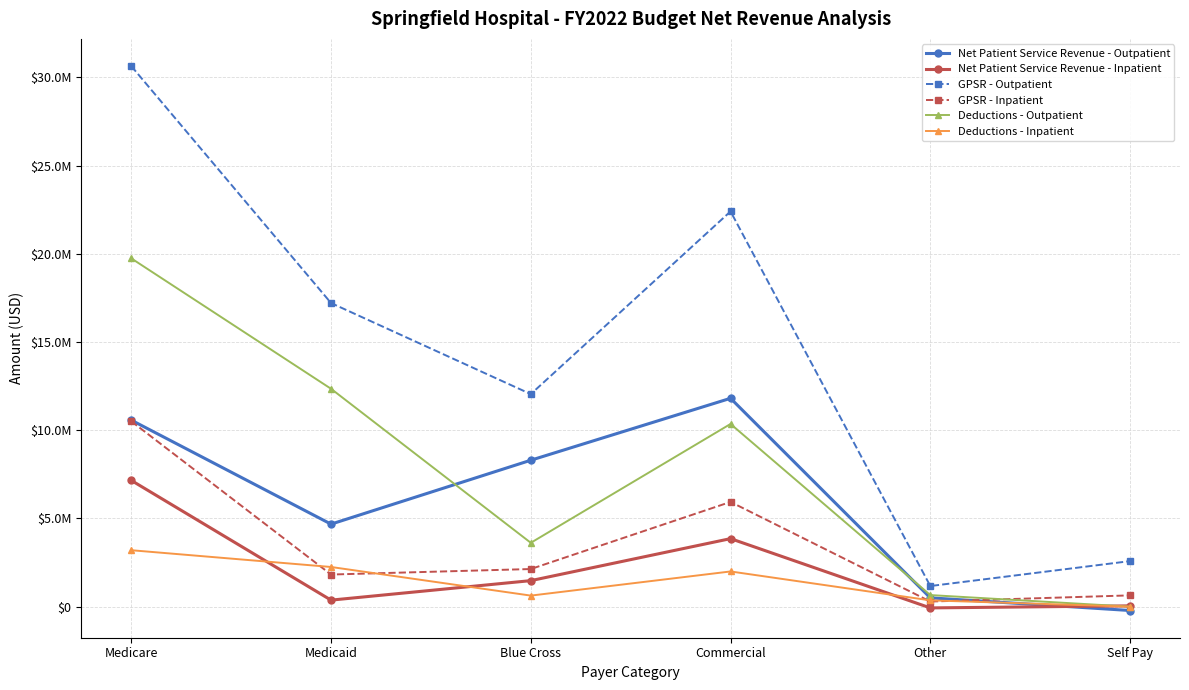

Reading left to right, list all the values displayed in this chart.

Net Patient Service Revenue - Outpatient: 10570054	4677129	8298374	11807760	499959	-217760
Net Patient Service Revenue - Inpatient: 7154506	370085	1474795	3855142	-70840	45553
GPSR - Outpatient: 30633724	17207073	12044951	22399697	1168860	2581061
GPSR - Inpatient: 10504513	1820691	2132235	5935555	289681	639670
Deductions - Outpatient: 19738556	12347326	3618745	10354210	656496	0
Deductions - Inpatient: 3198782	2248279	626744	1994963	356351	0